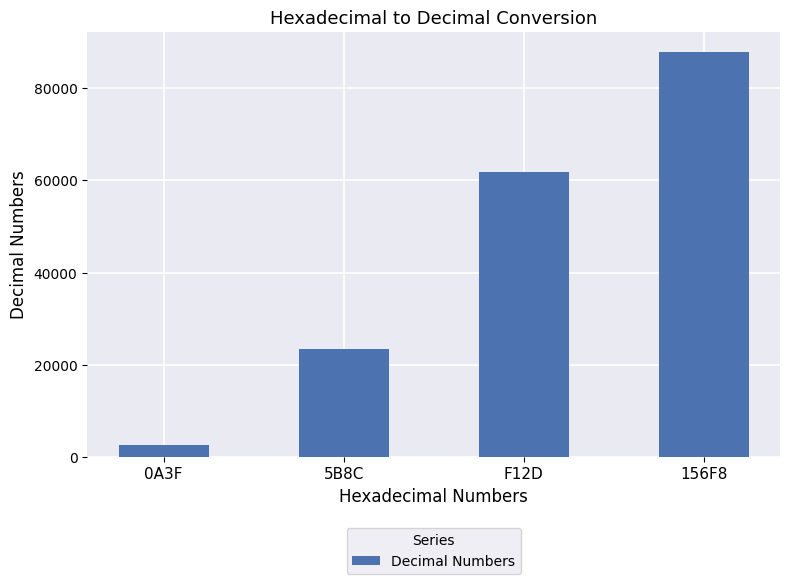

What is the change in value from 5B8C to 156F8?

+64364